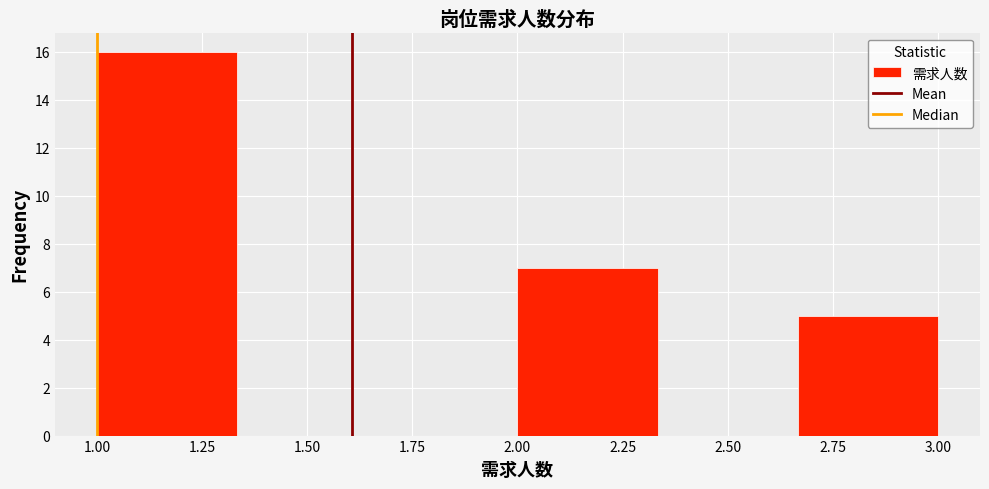

Over which range of the x-axis is the bar tallest?

1.00 to 1.35